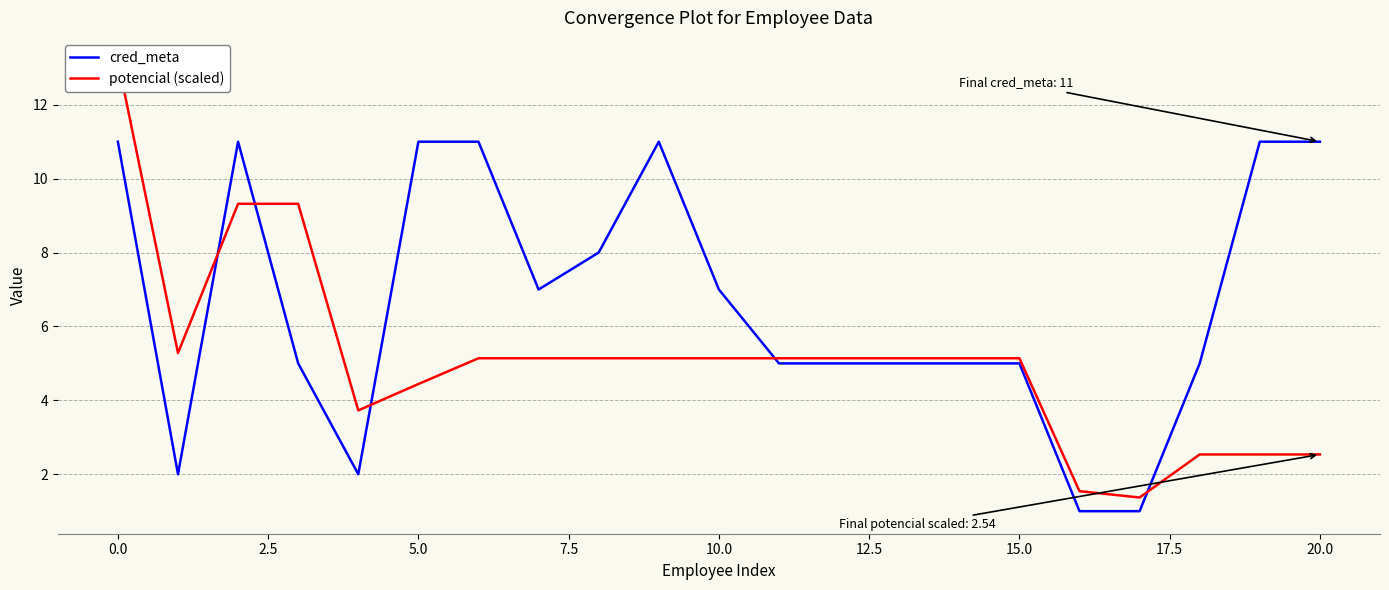

At how many categories does at least one series exceed 5?

17